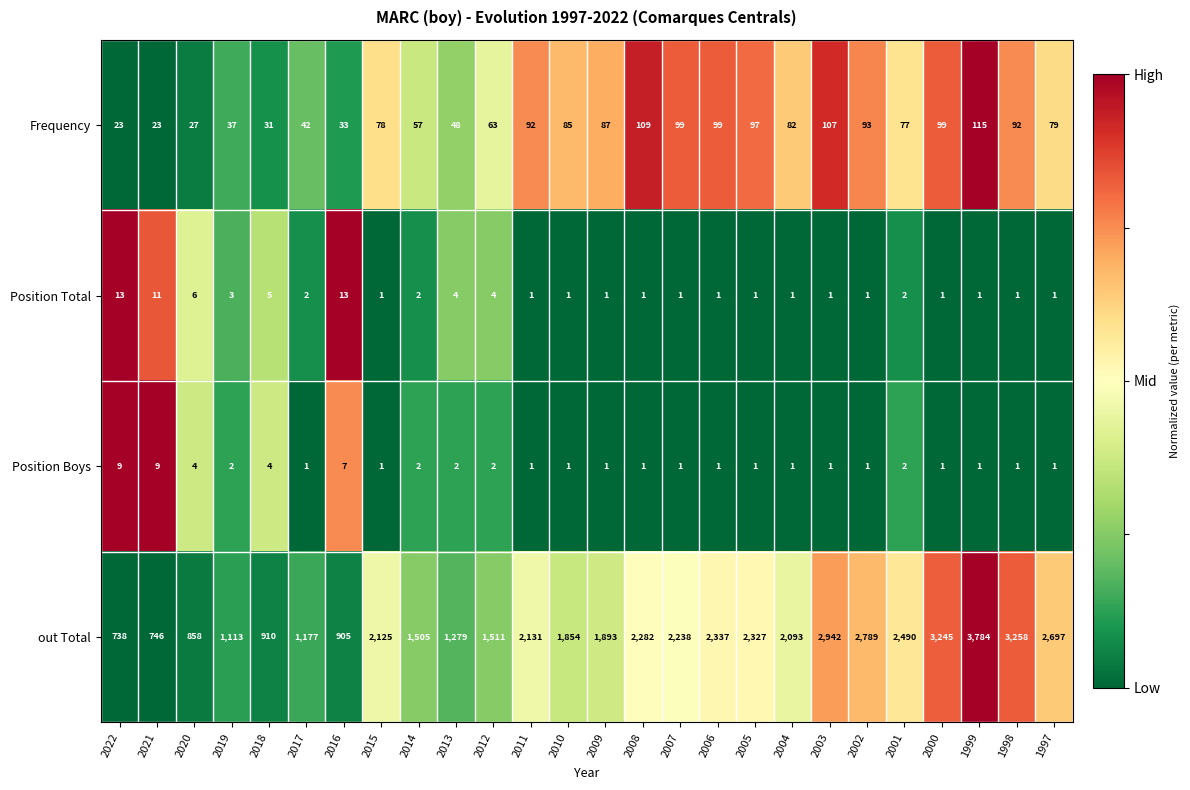

List the series in order of their peak value, highest first.

out Total, Frequency, Position Total, Position Boys